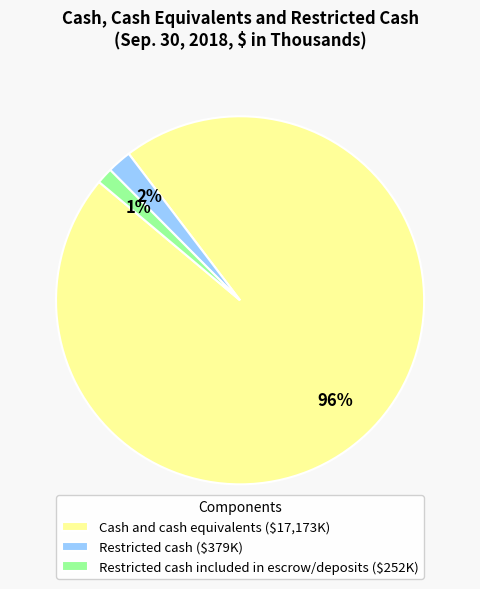

The Cash and cash equivalents ($17,173K) slice represents 84% of the pie. True or false?

False